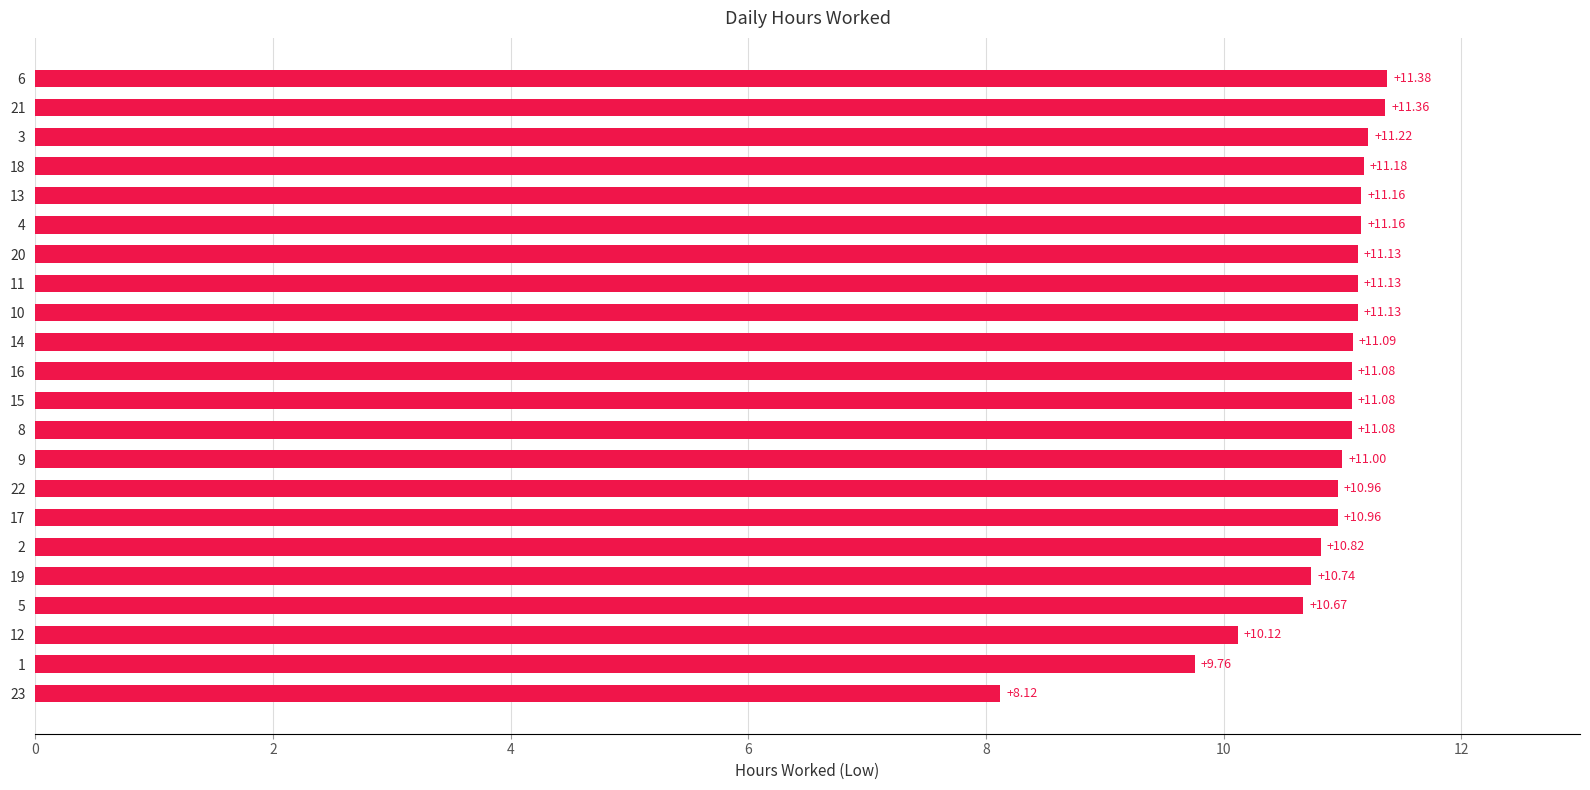

What value does the data have at 4?

11.2